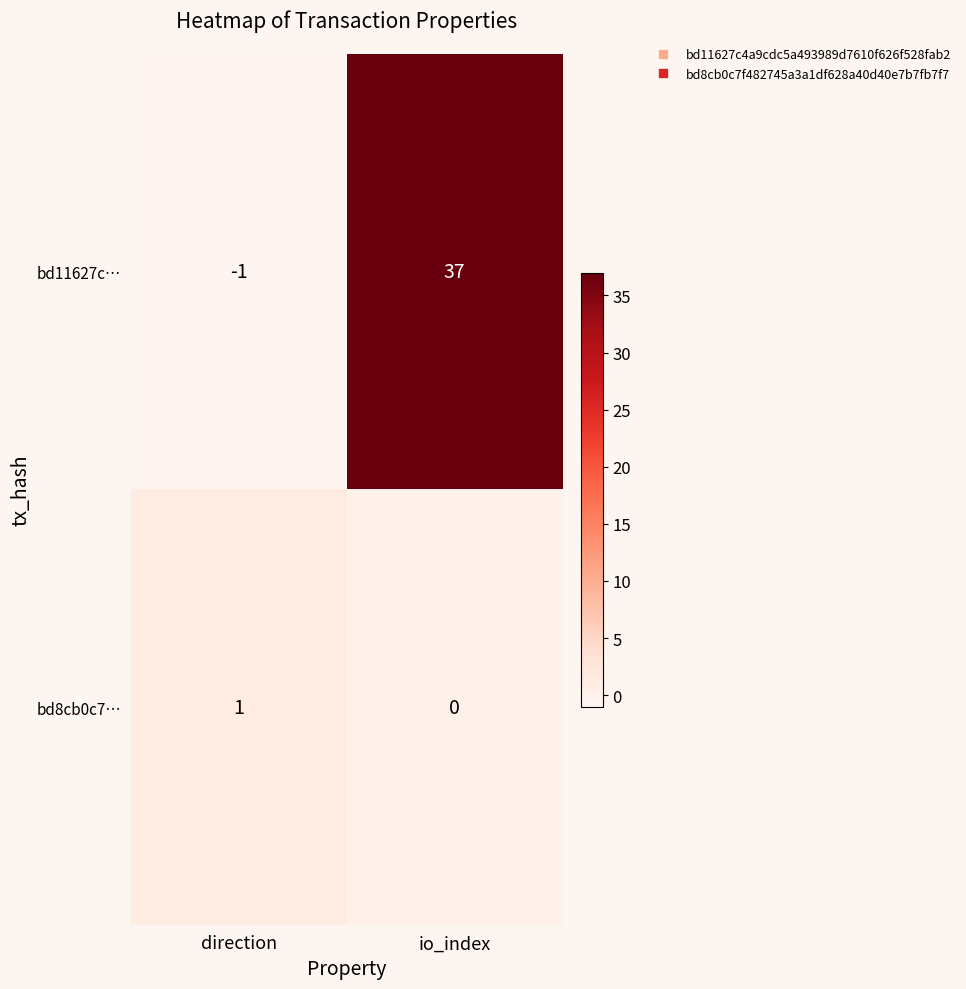

Reading right to left, extract all data points from this chart.

bd11627c…: 37	-1
bd8cb0c7…: 0	1